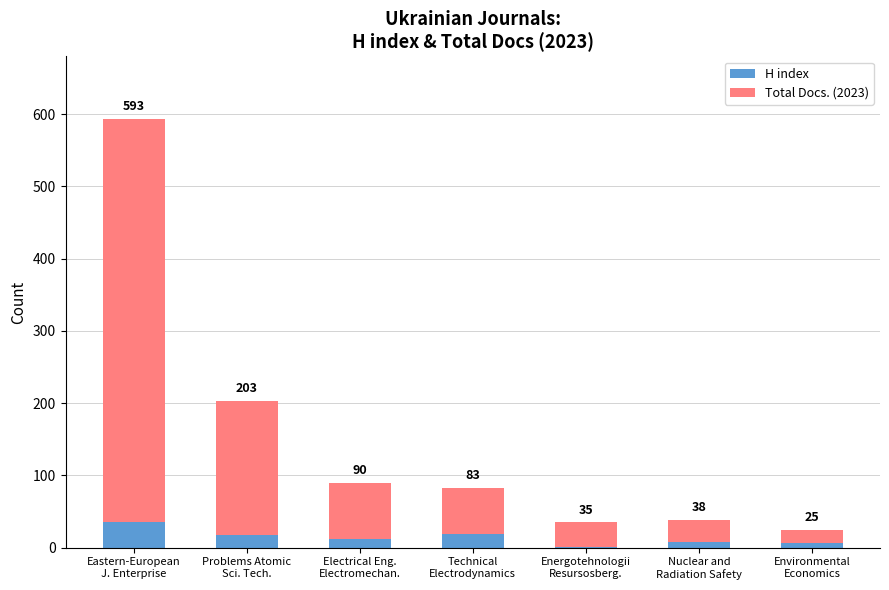

Is it true that H index equals 64 at Eastern-European
J. Enterprise?

False